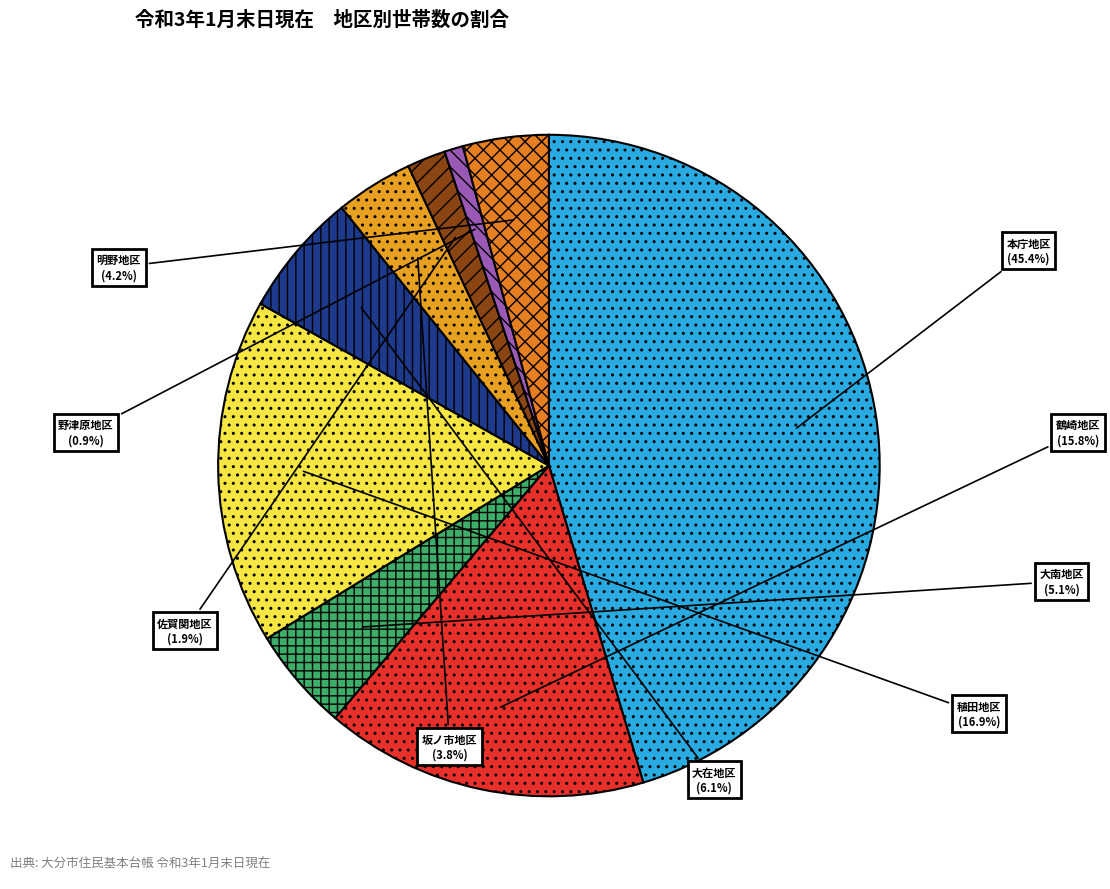

The 坂ノ市地区 slice represents 10% of the pie. True or false?

False